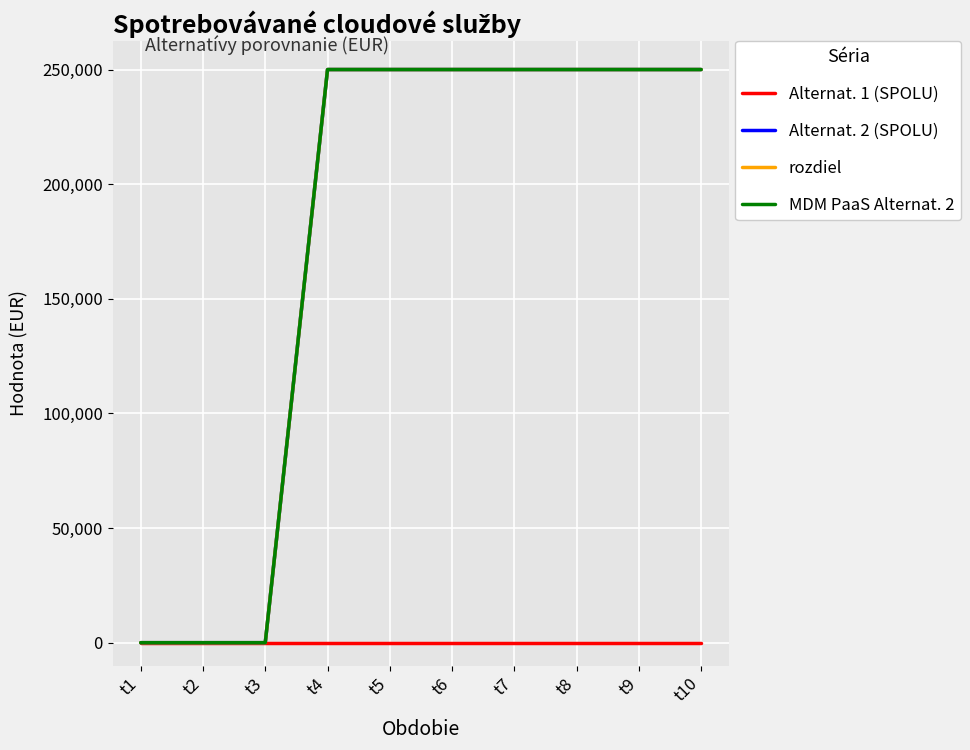

Between t1 and t6, which series saw the biggest shift?

Alternat. 2 (SPOLU)